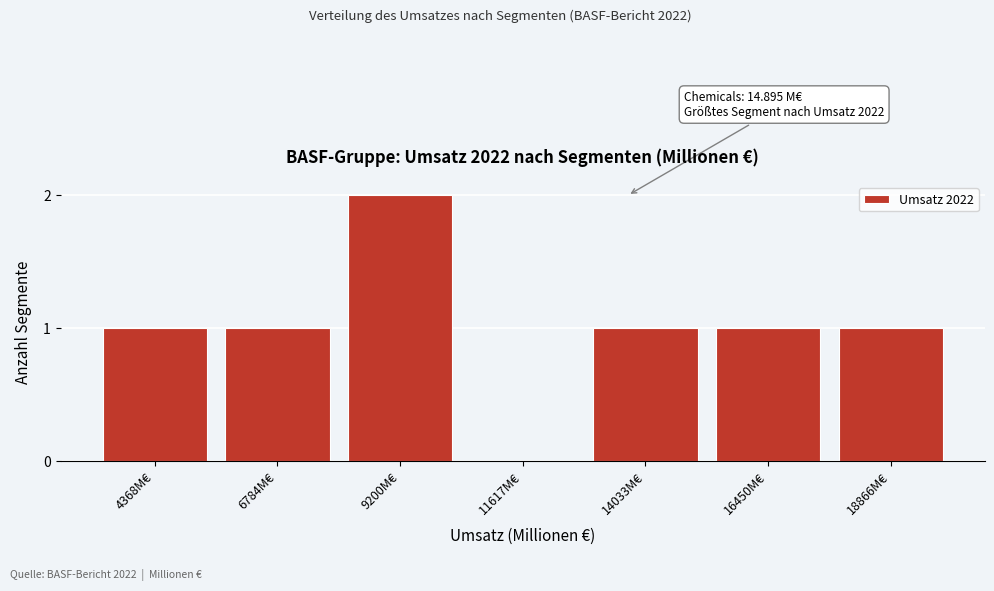

Reading right to left, list all the values displayed in this chart.

18866M€=1	16450M€=1	14033M€=1	11617M€=0	9200M€=2	6784M€=1	4368M€=1